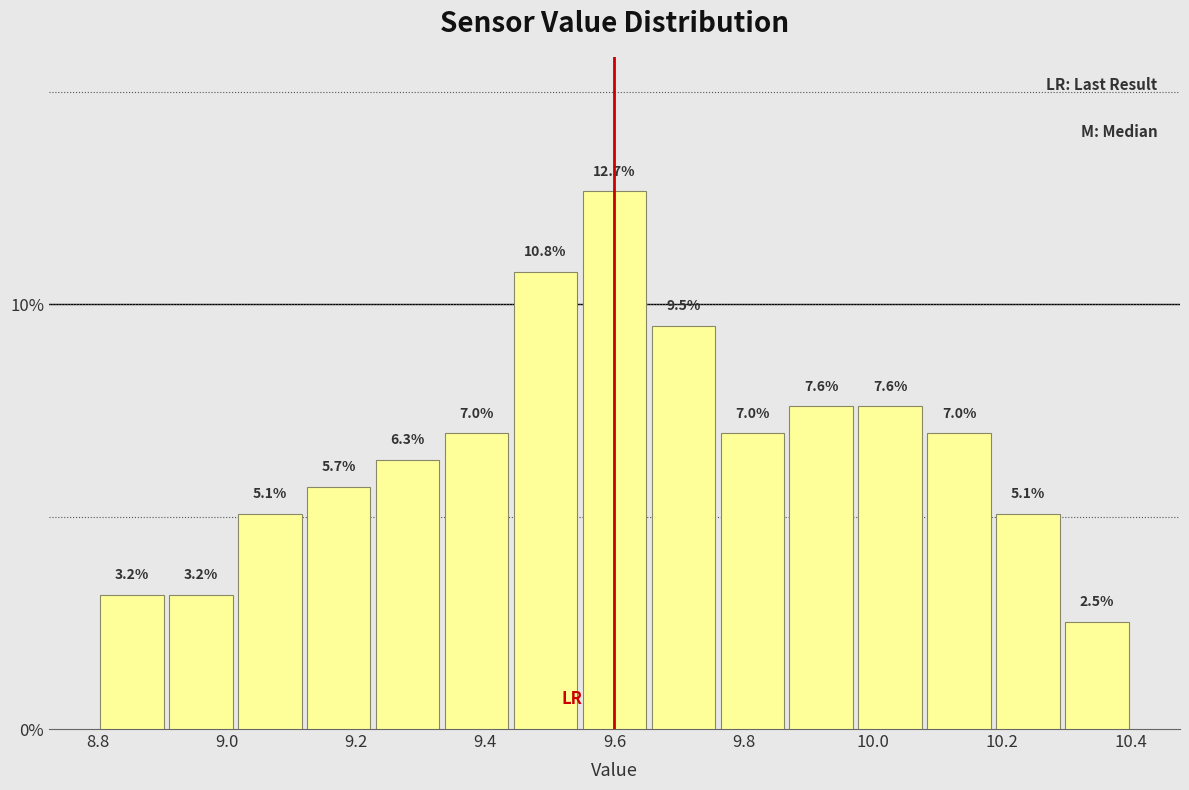

Reading left to right, list every bar in this chart as the range it spans on the x-axis followed by its height. The bar edges are not printed on the chart, so give them approximately, as read against the axis.

8.80 to 8.90: 3.2
8.90 to 9.02: 3.2
9.02 to 9.12: 5.1
9.12 to 9.22: 5.7
9.22 to 9.34: 6.3
9.34 to 9.44: 7.0
9.44 to 9.54: 10.8
9.54 to 9.66: 12.7
9.66 to 9.76: 9.5
9.76 to 9.86: 7.0
9.86 to 9.98: 7.6
9.98 to 10.08: 7.6
10.08 to 10.18: 7.0
10.18 to 10.30: 5.1
10.30 to 10.40: 2.5